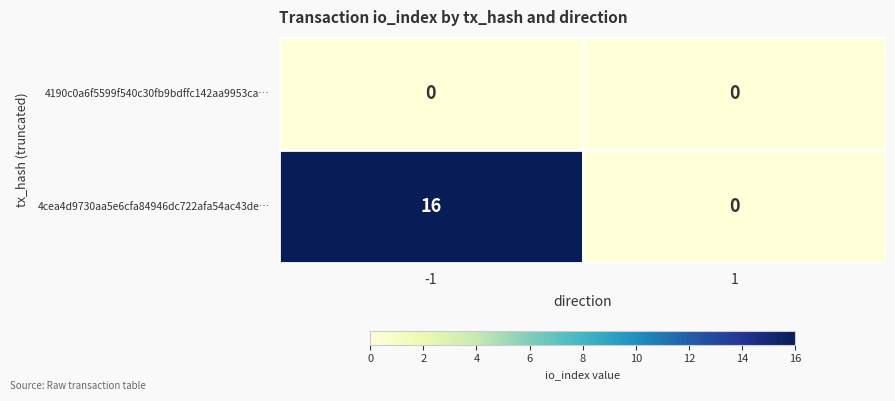

List the series in order of their overall mean, lowest first.

4190c0a6f5599f540c30fb9bdffc142aa9953ca…, 4cea4d9730aa5e6cfa84946dc722afa54ac43de…